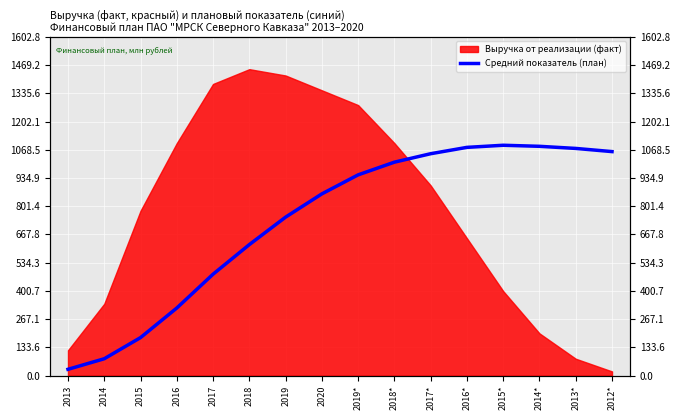

What is the label of the 14th point from the right?

2015